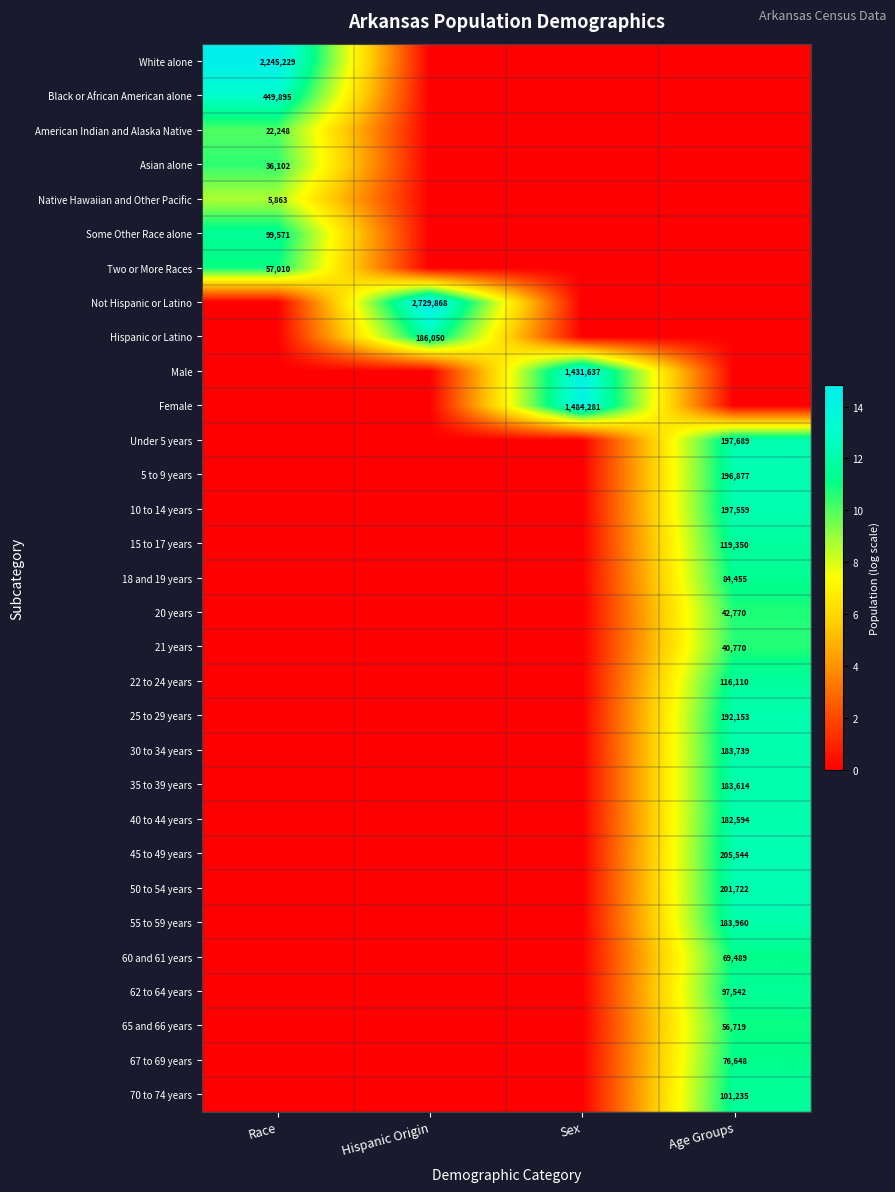

Which label corresponds to the largest value in the chart?

Hispanic Origin